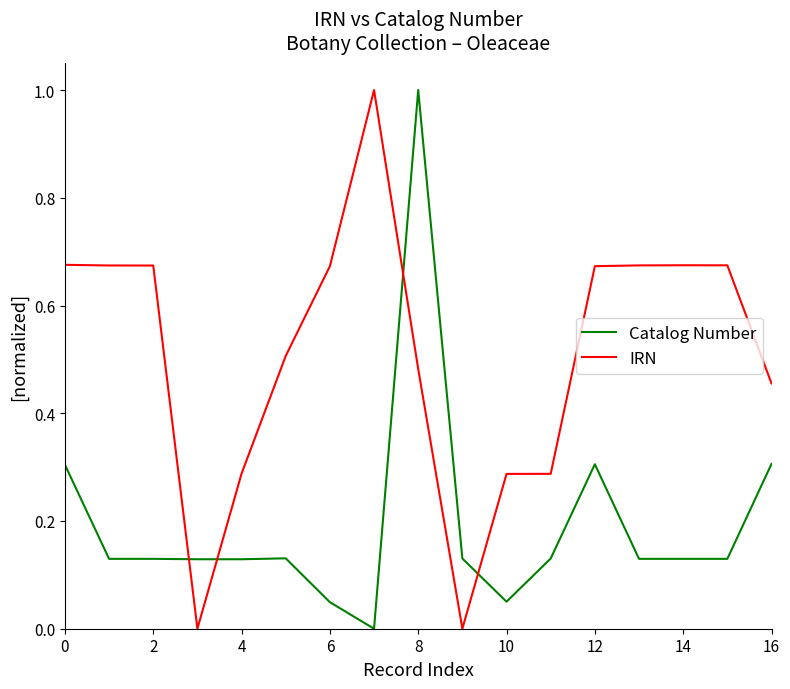

What is the greatest value displayed?

1.0